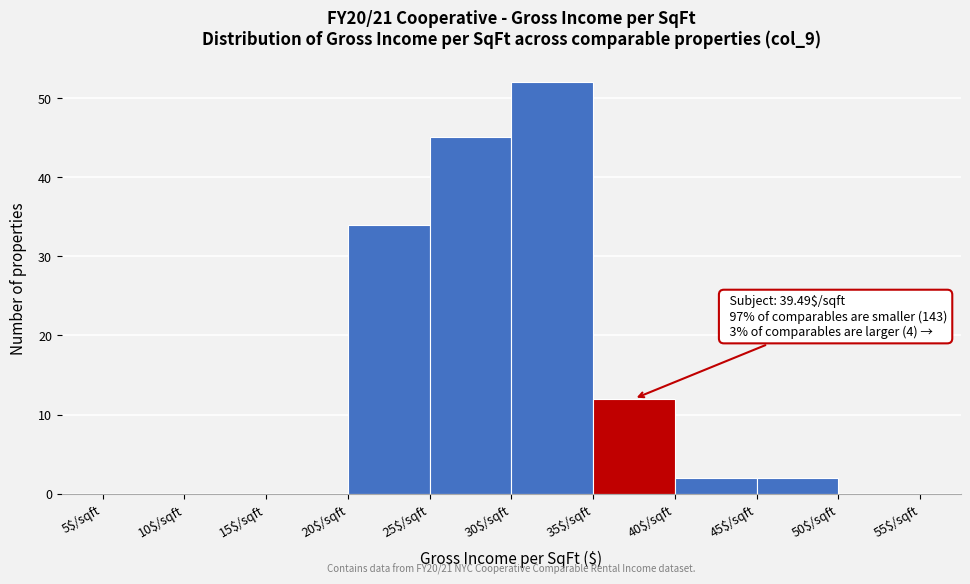

Over which range of the x-axis is the bar tallest?

30 to 35